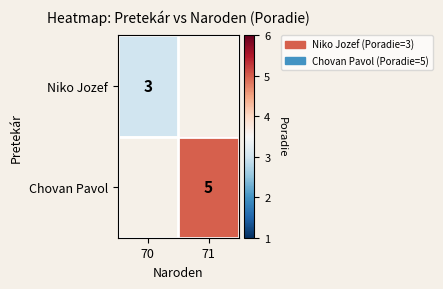

How many data points does each series have?

2